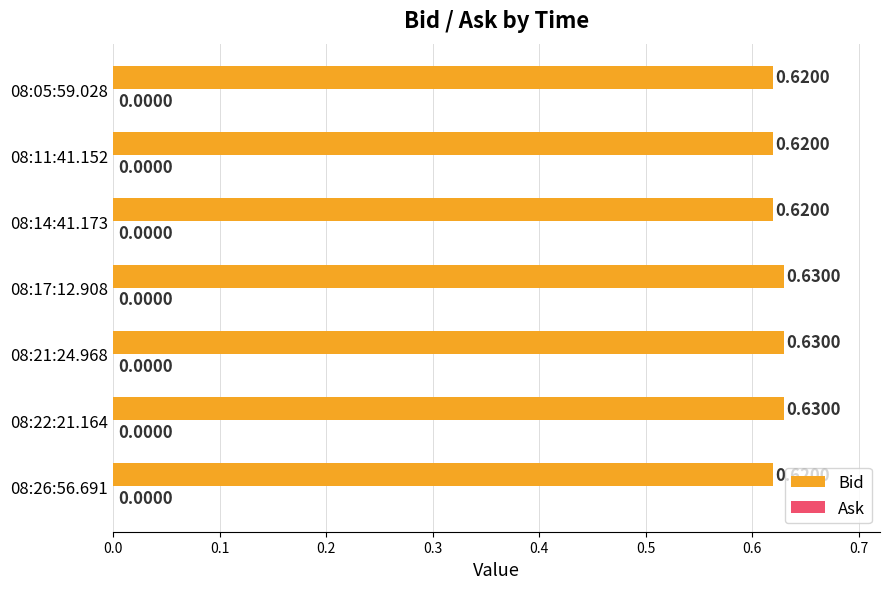

What is the sum of the values at 08:22:21.164 and 08:17:12.908?

1.3